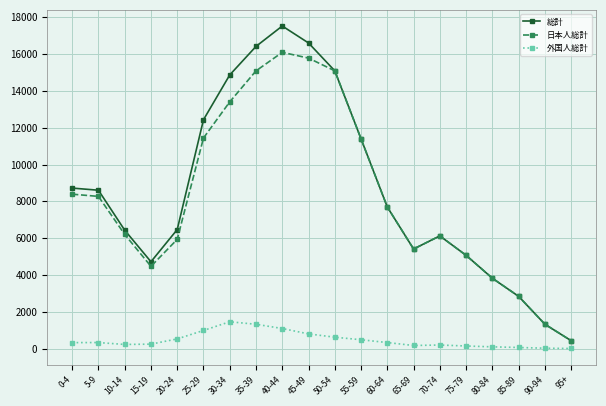

What is the sum of all 総計 values?

171976